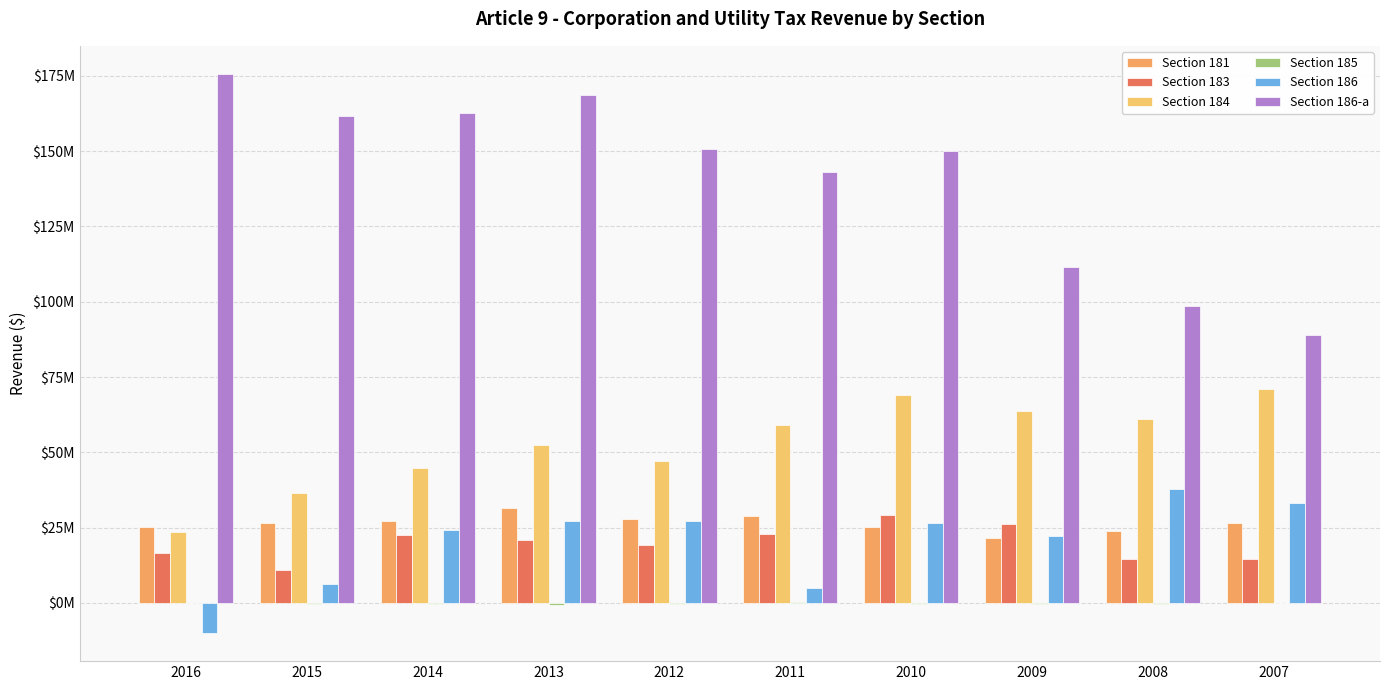

Are the bars grouped side by side (vs. stacked)?

Yes